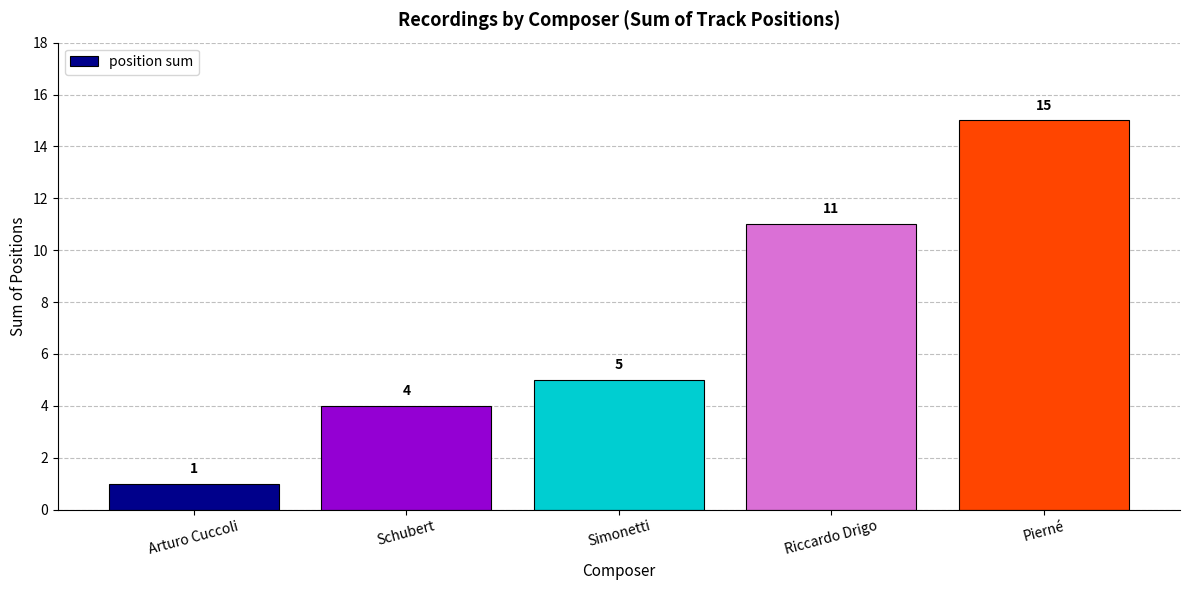

At which category does the chart reach its peak across all series?

Pierné